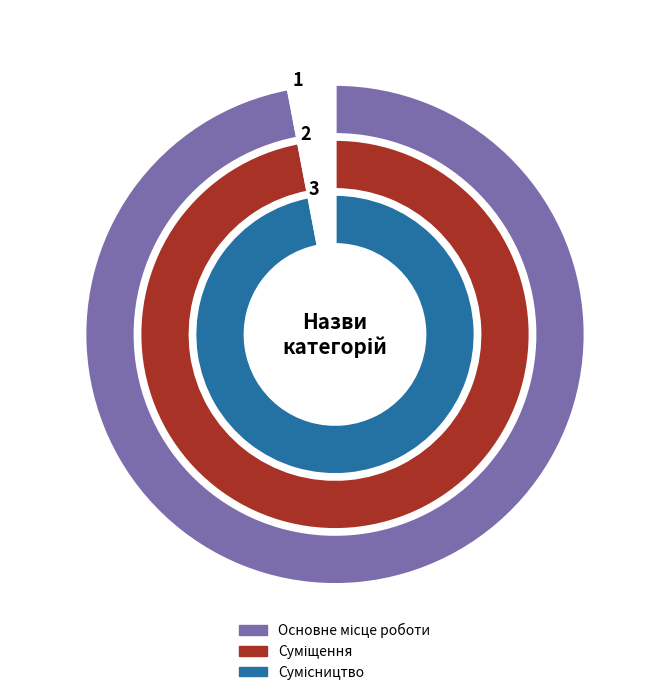

Does Основне місце роботи represent more than half of the total?

No